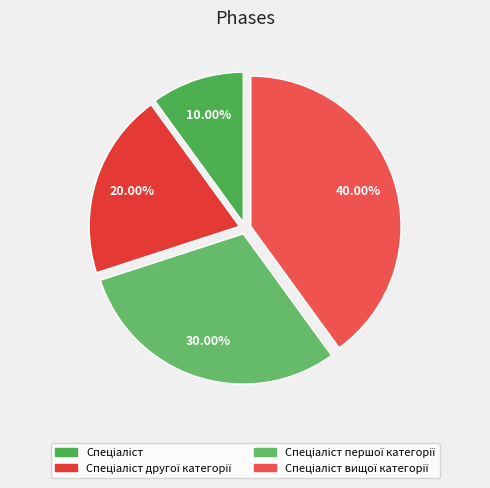

Rank the categories by value from lowest to highest.

Спеціаліст, Спеціаліст другої категорії, Спеціаліст першої категорії, Спеціаліст вищої категорії